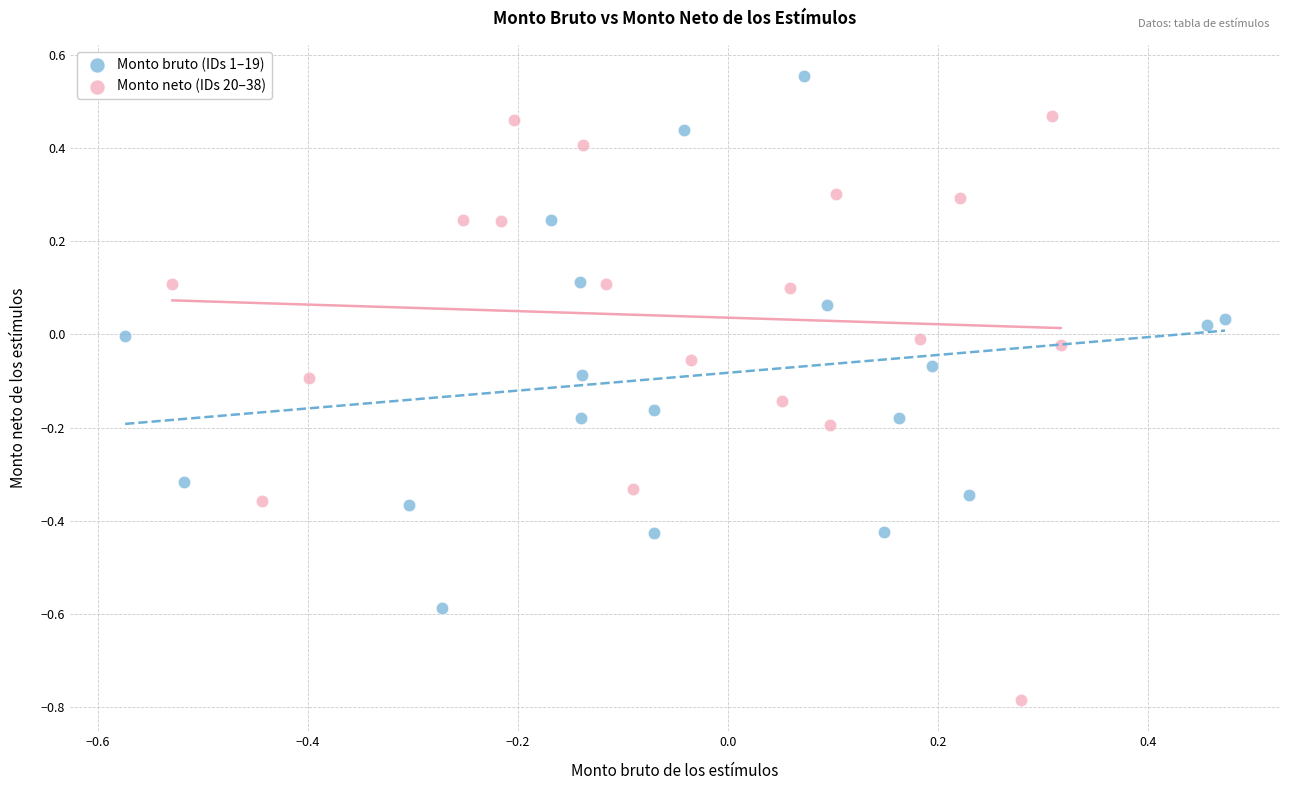

Which series contains the highest Y value?

Monto bruto (IDs 1–19)